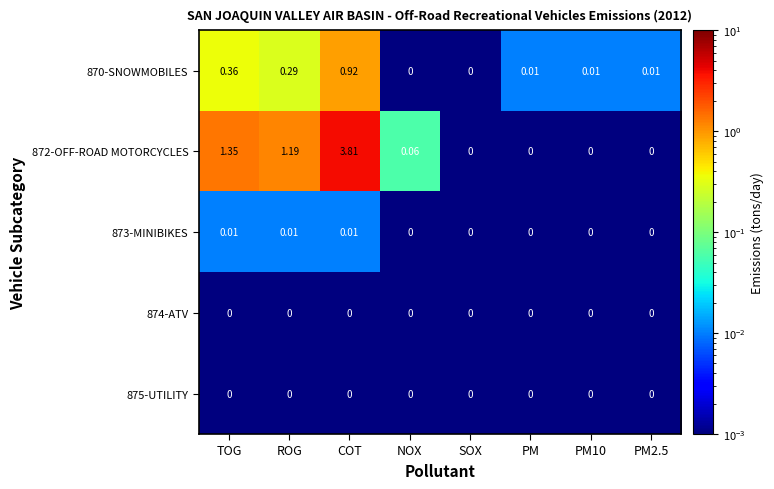

Which series has the largest total across all categories?

872-OFF-ROAD MOTORCYCLES